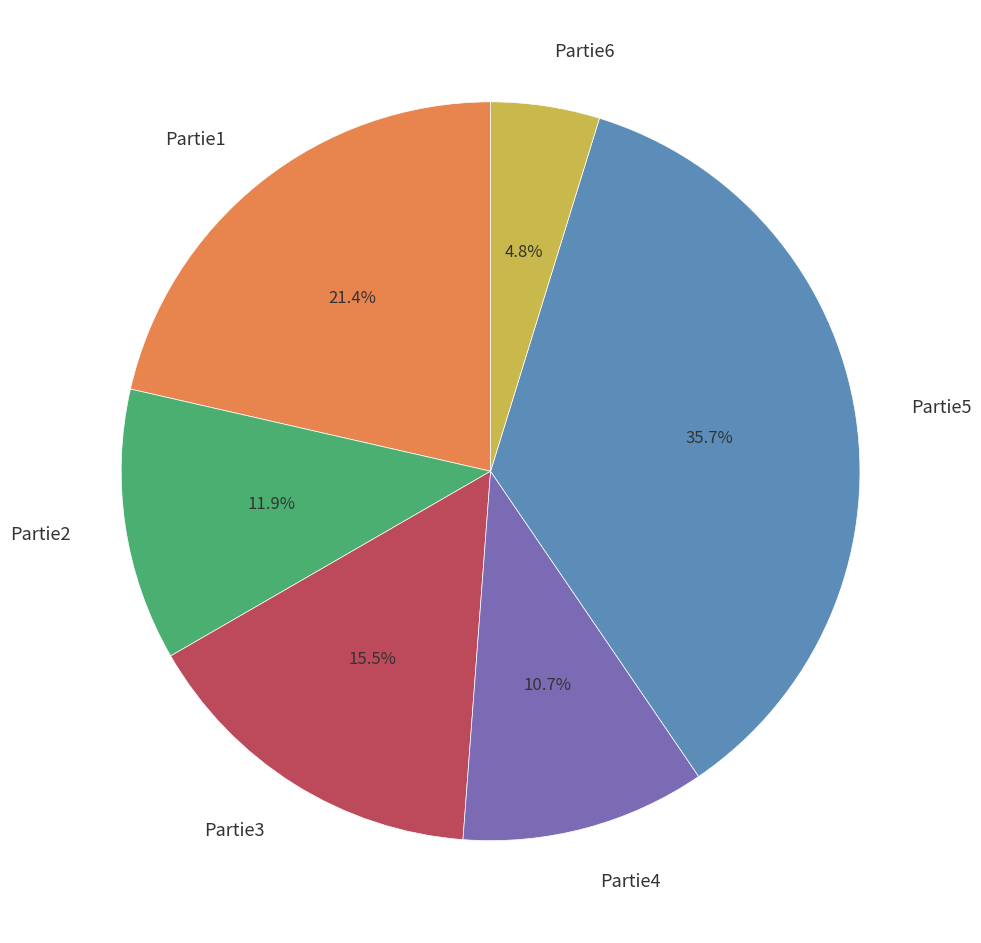

To the nearest percent, what is the difference between the largest and smallest slice percentages?

31%